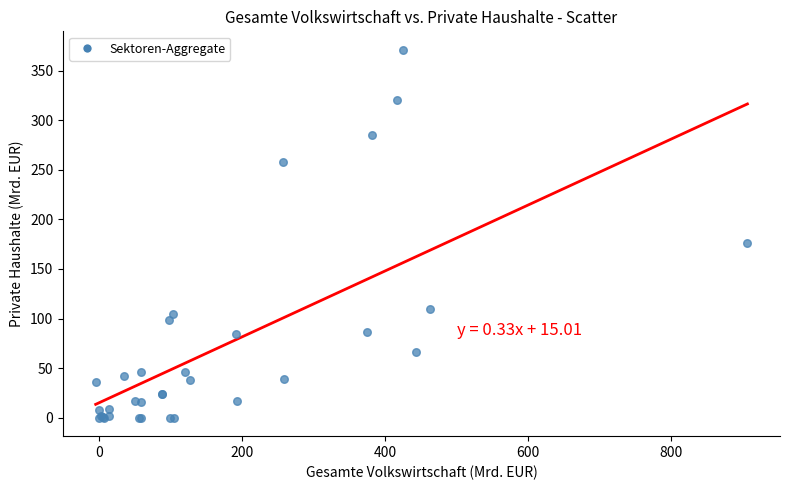

What Y value in the scatter plot is closest to 185?

176.0